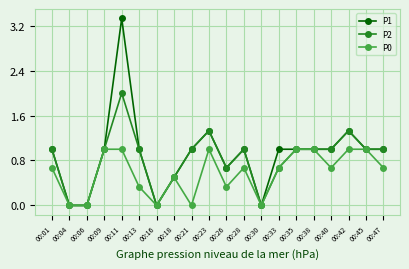

What is the value of the P0 point at the 16th from the left?

1.0